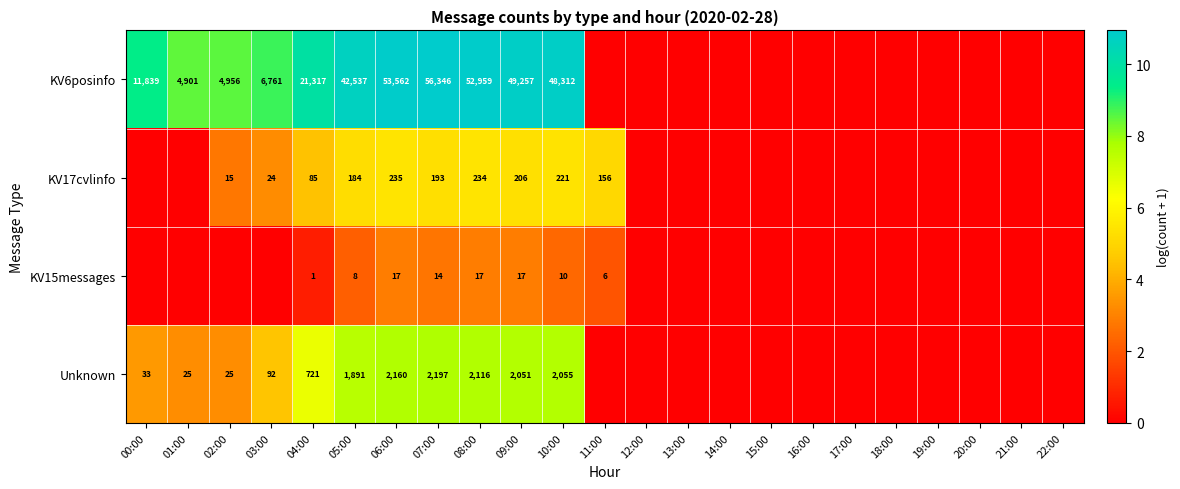

Is it true that KV15messages equals 28 at 08:00?

False